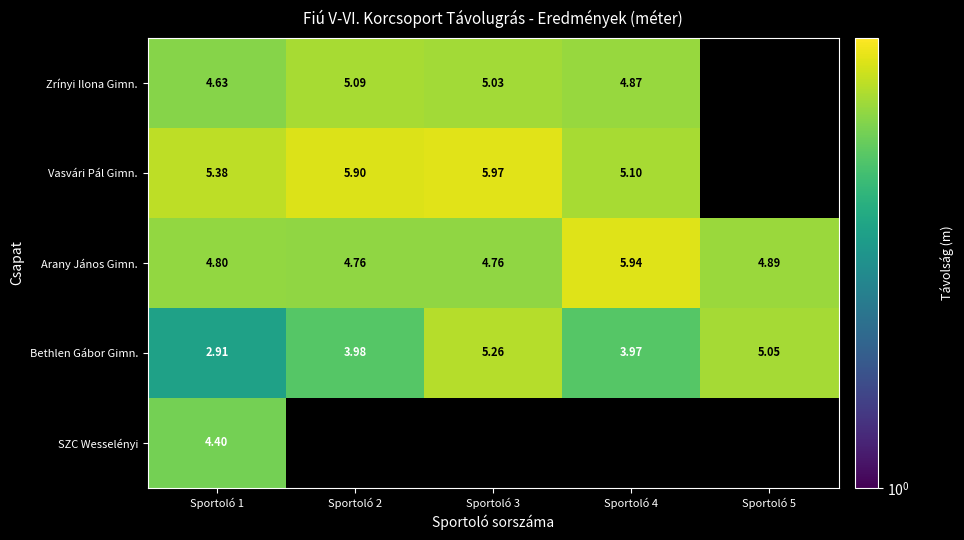

Is the value of Zrínyi Ilona Gimn. at Sportoló 1 greater than the value of Bethlen Gábor Gimn. at Sportoló 4?

Yes